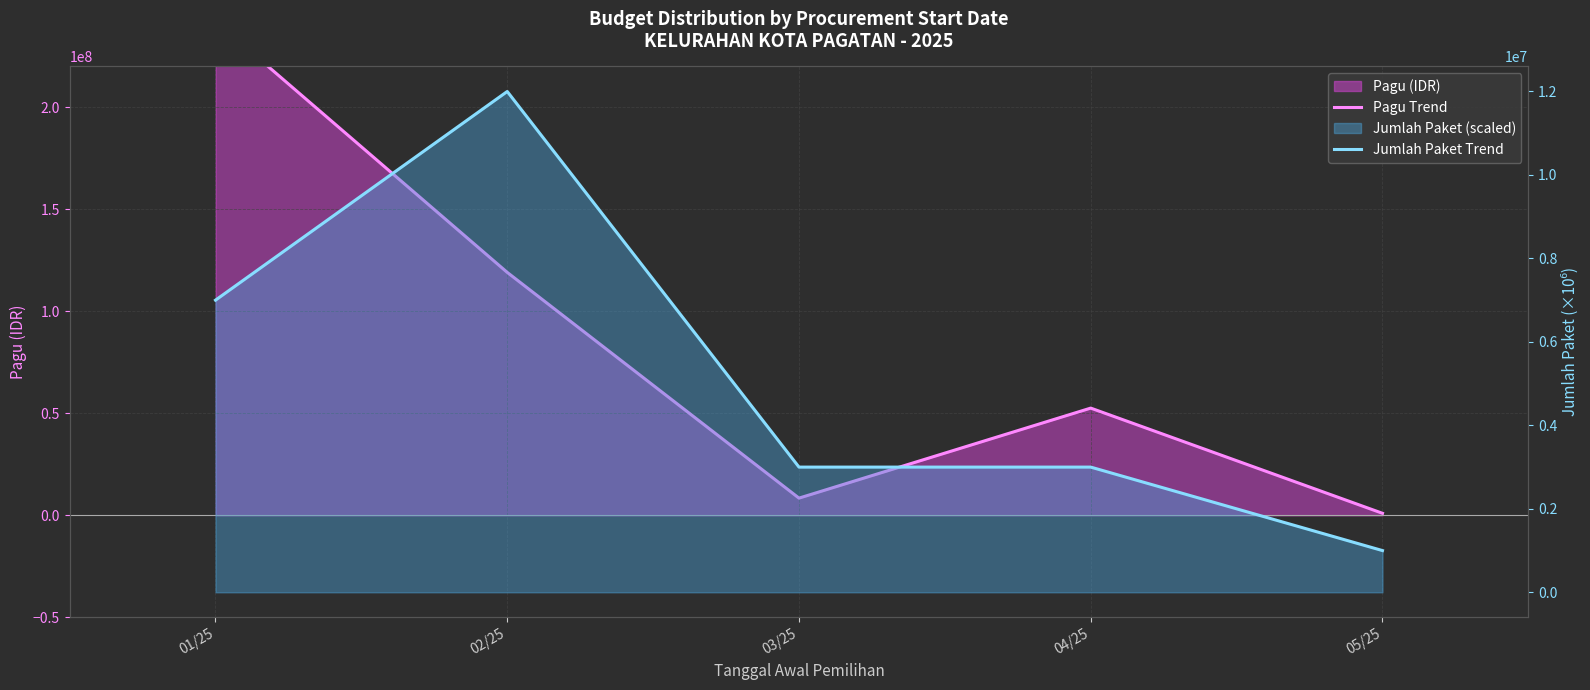

List the series in order of their overall mean, lowest first.

Jumlah Paket Trend, Pagu Trend